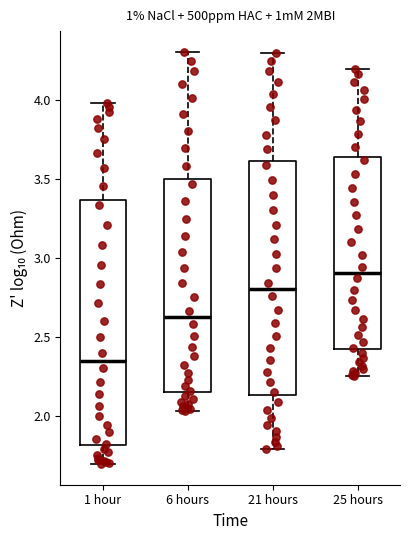

Reading left to right, read every box against the y-axis: the position of its median line, the range the box covers, and the ends of its whiskers. The values are not printed on the chart, so give them approximately, as read against the axis.

1 hour: median 2.35, box 1.80 to 3.35, whiskers 1.70 to 4.00
6 hours: median 2.60, box 2.15 to 3.50, whiskers 2.05 to 4.30
21 hours: median 2.80, box 2.15 to 3.60, whiskers 1.80 to 4.30
25 hours: median 2.90, box 2.40 to 3.65, whiskers 2.25 to 4.20